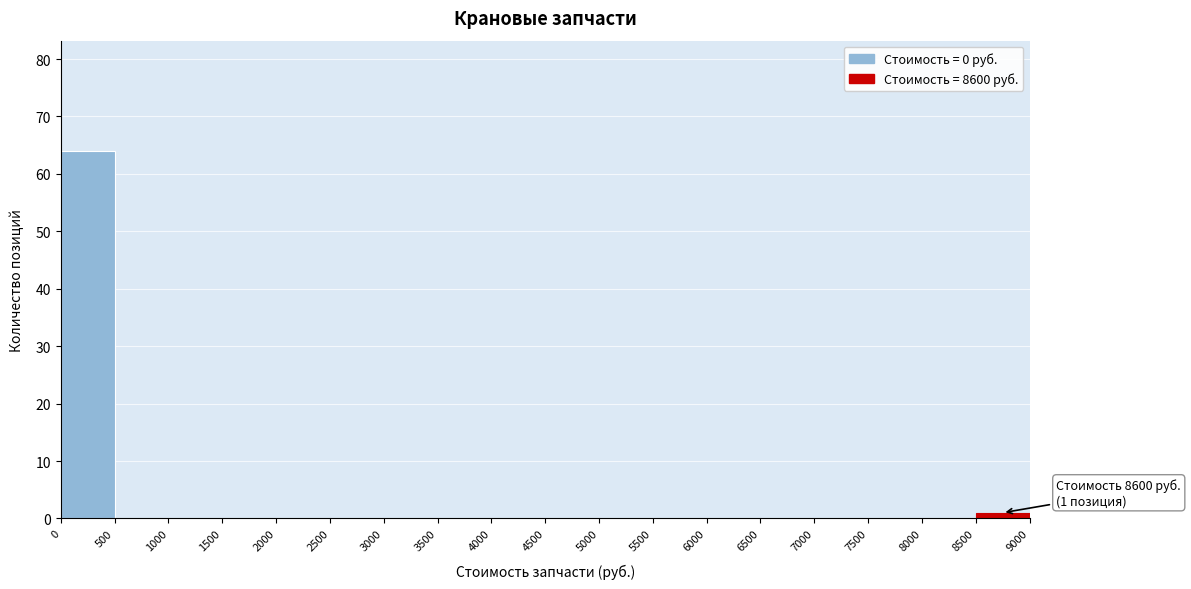

Which range on the x-axis has the tallest bar?

0 to 500